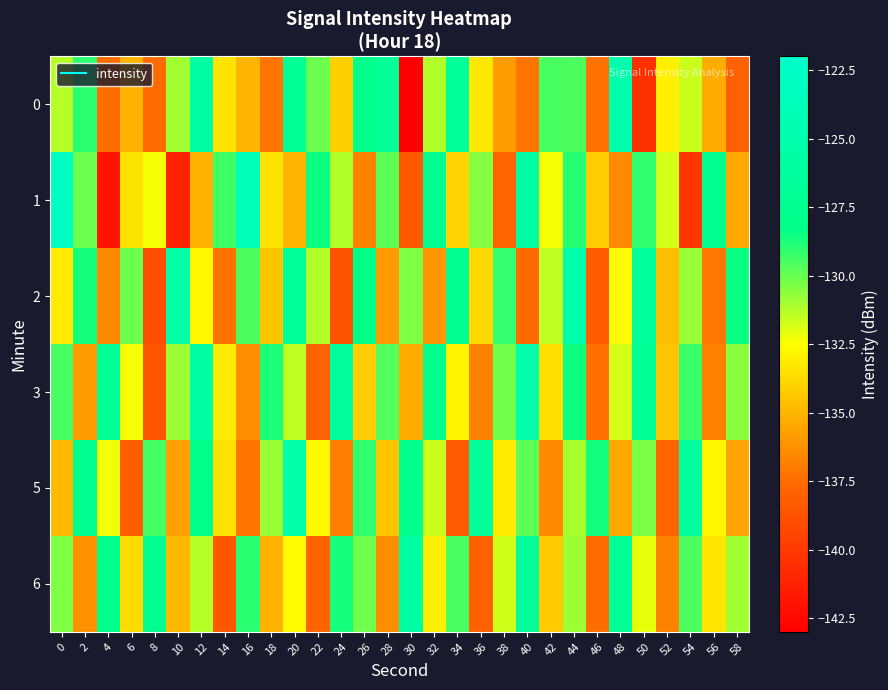

Reading left to right, what are all the values shown in this chart?

0: 0=-131.3	2=-129.0	4=-137.5	6=-135.1	8=-137.5	10=-130.9	12=-125.7	14=-133.5	16=-135.0	18=-137.2	20=-127.1	22=-130.1	24=-134.1	26=-128.1	28=-126.9	30=-143.2	32=-131.2	34=-126.7	36=-133.3	38=-135.8	40=-137.2	42=-129.5	44=-129.6	46=-137.3	48=-125.0	50=-140.5	52=-133.0	54=-131.7	56=-135.3	58=-138.0
1: 0=-122.9	2=-130.1	4=-141.9	6=-133.5	8=-132.4	10=-141.1	12=-135.2	14=-129.4	16=-123.6	18=-133.5	20=-135.0	22=-128.5	24=-131.2	26=-136.7	28=-129.8	30=-138.4	32=-127.3	34=-133.9	36=-130.5	38=-137.8	40=-125.6	42=-132.4	44=-128.9	46=-134.2	48=-136.5	50=-129.1	52=-131.8	54=-140.2	56=-127.6	58=-135.4
2: 0=-133.2	2=-128.7	4=-136.5	6=-130.1	8=-138.9	10=-125.4	12=-132.8	14=-137.3	16=-129.6	18=-134.5	20=-126.8	22=-131.2	24=-138.7	26=-128.3	28=-135.9	30=-130.4	32=-136.1	34=-127.5	36=-133.8	38=-129.2	40=-137.6	42=-131.5	44=-124.9	46=-138.2	48=-132.6	50=-126.3	52=-134.7	54=-130.8	56=-137.1	58=-128.4
3: 0=-129.5	2=-135.8	4=-127.2	6=-132.4	8=-138.6	10=-130.9	12=-125.7	14=-133.1	16=-136.4	18=-128.8	20=-131.5	22=-137.9	24=-126.4	26=-134.2	28=-129.7	30=-135.3	32=-127.8	34=-132.9	36=-136.8	38=-130.2	40=-125.1	42=-133.6	44=-128.5	46=-137.4	48=-131.8	50=-126.9	52=-134.5	54=-129.3	56=-136.7	58=-130.6
5: 0=-134.8	2=-127.6	4=-132.3	6=-138.1	8=-129.4	10=-135.7	12=-128.2	14=-133.5	16=-137.2	18=-130.8	20=-125.3	22=-132.7	24=-136.9	26=-129.1	28=-134.4	30=-127.9	32=-131.6	34=-138.3	36=-126.7	38=-133.2	40=-129.8	42=-136.5	44=-131.1	46=-128.6	48=-135.4	50=-130.3	52=-137.8	54=-126.2	56=-132.8	58=-135.6
6: 0=-130.4	2=-136.2	4=-128.1	6=-133.7	8=-127.5	10=-134.9	12=-131.3	14=-138.5	16=-129.0	18=-135.1	20=-132.6	22=-137.8	24=-128.7	26=-130.2	28=-136.4	30=-125.8	32=-133.0	34=-129.5	36=-138.0	38=-131.7	40=-126.4	42=-134.3	44=-130.9	46=-137.5	48=-127.2	50=-132.1	52=-136.8	54=-129.6	56=-133.4	58=-131.0